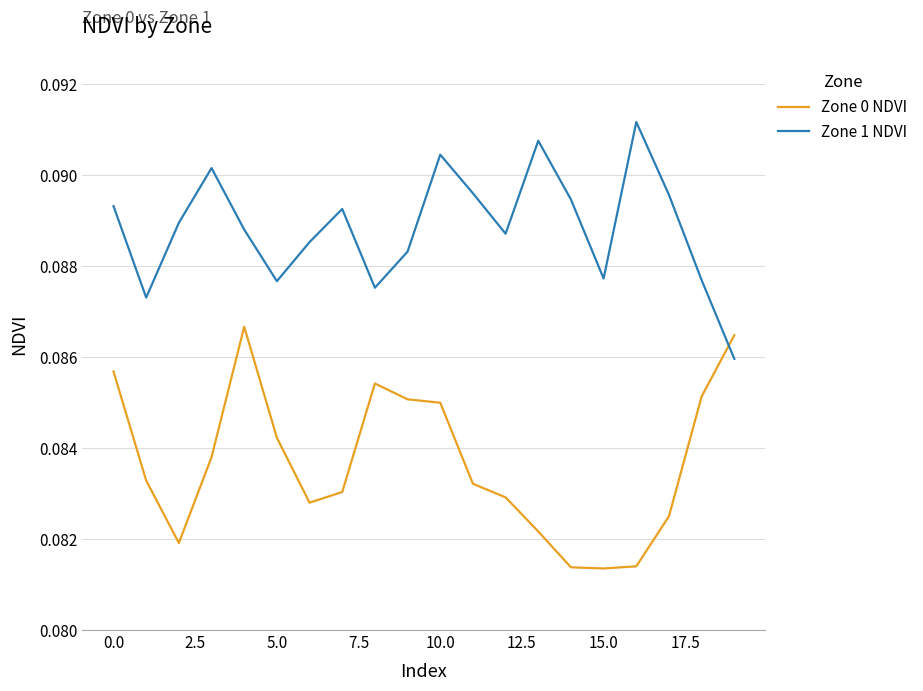

True or false: Zone 1 NDVI and Zone 0 NDVI cross at least once.

True